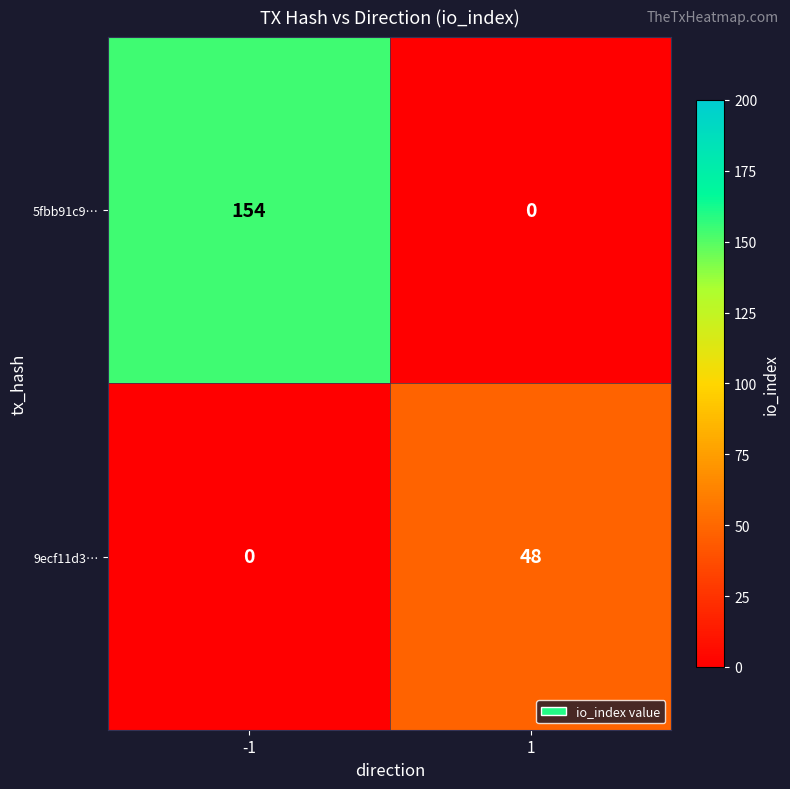

At 1, list the series in order from largest to smallest.

9ecf11d3…, 5fbb91c9…